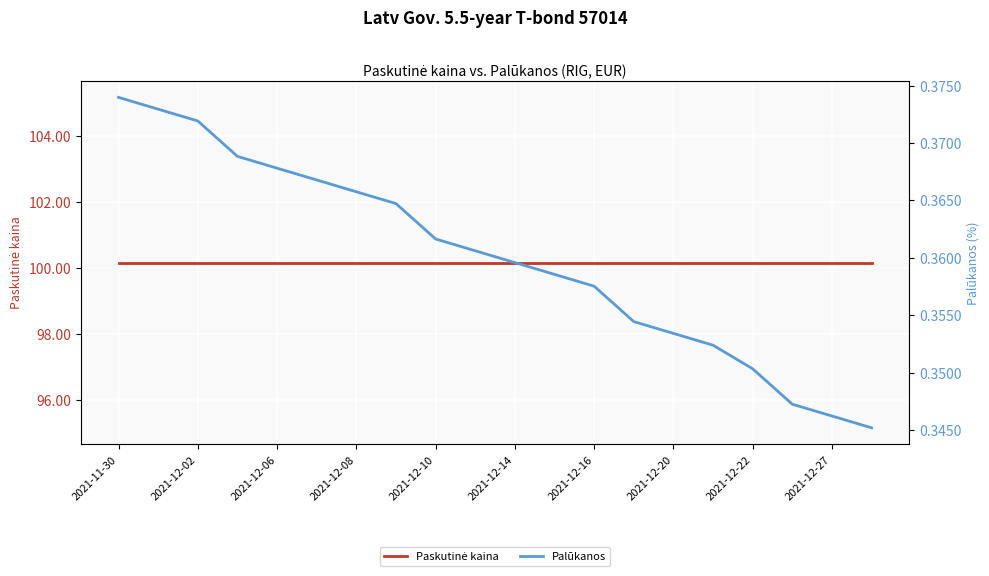

Between 11 and 2021-12-08, which is larger?

11